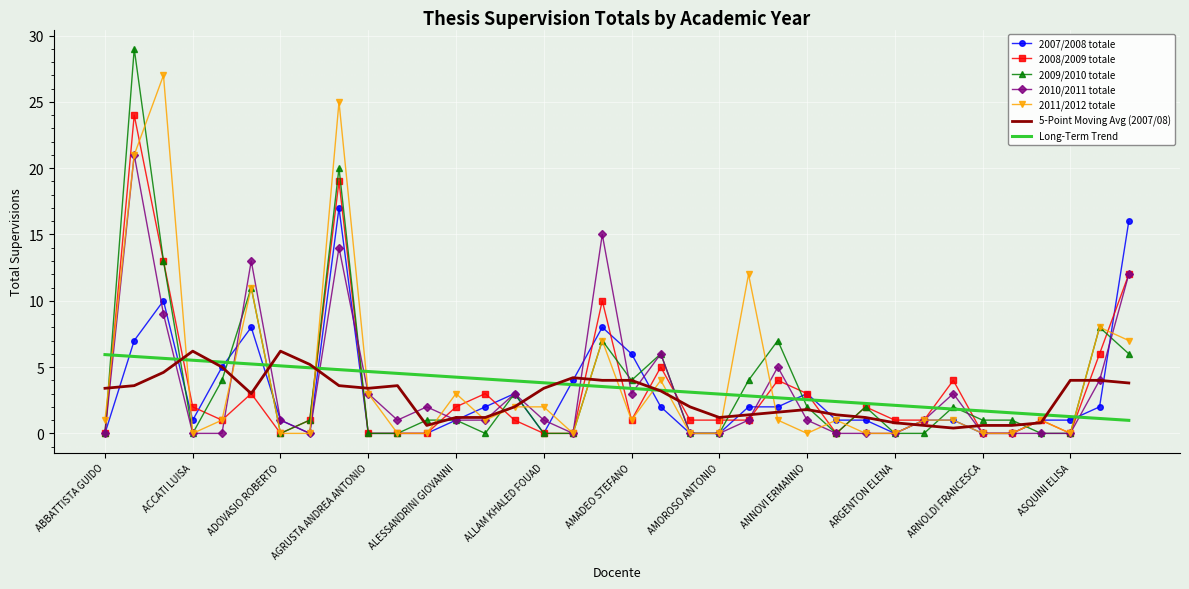

What is the highest value of the Long-Term Trend series?

5.9